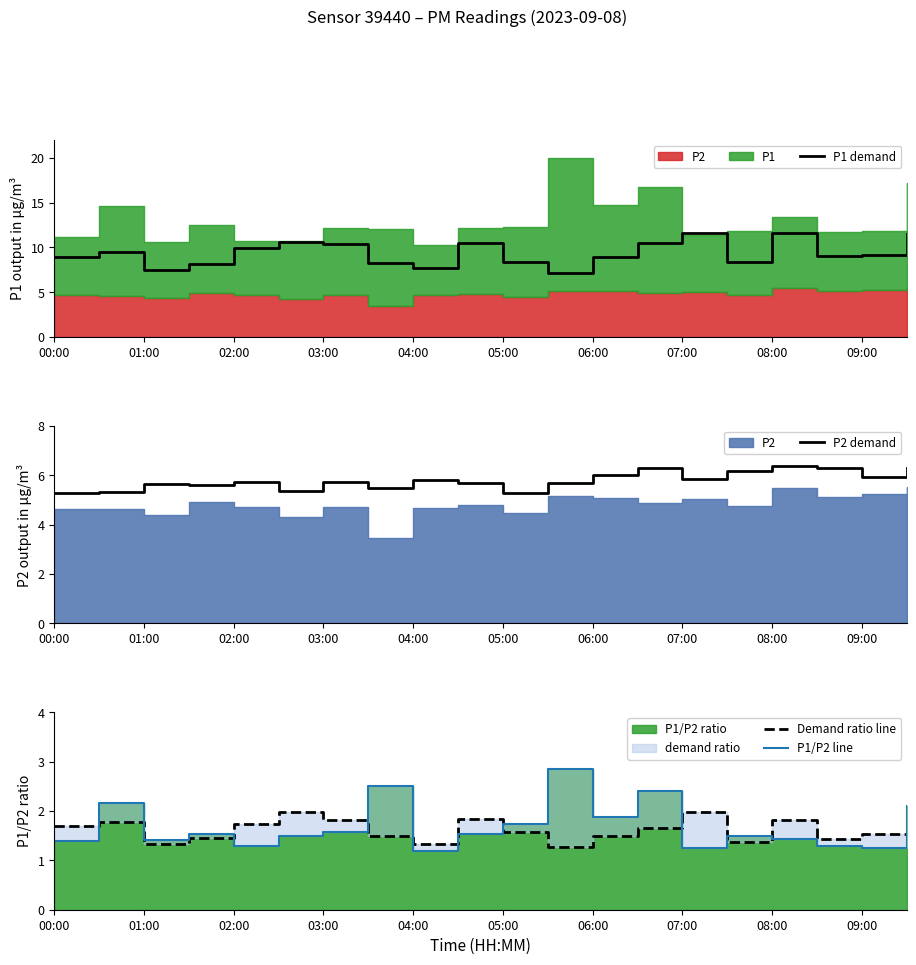

Which series ends up on top after the final intersection of P1/P2 line and Demand ratio line?

P1/P2 line